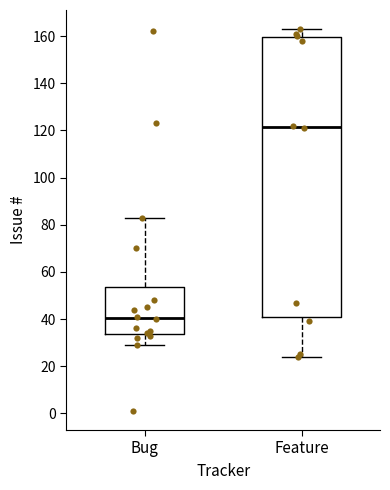

Reading left to right, transcribe this box plot: for each box, give where its median line is, the range the box spans, and where its two whiskers end, as read against the y-axis. The values are not printed on the chart, so give them approximately, as read against the axis.

Bug: median 40, box 34 to 54, whiskers 30 to 84
Feature: median 122, box 42 to 160, whiskers 24 to 164